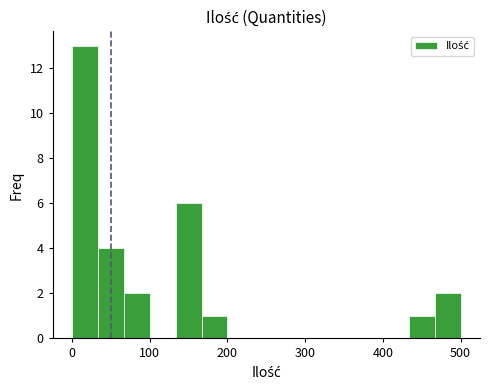

Around what value on the x-axis is the tallest bar? Give the approximate position of its centre, as read against the axis.

20